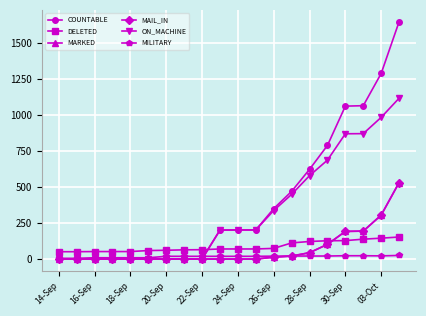

How many lines are shown in the chart?

6